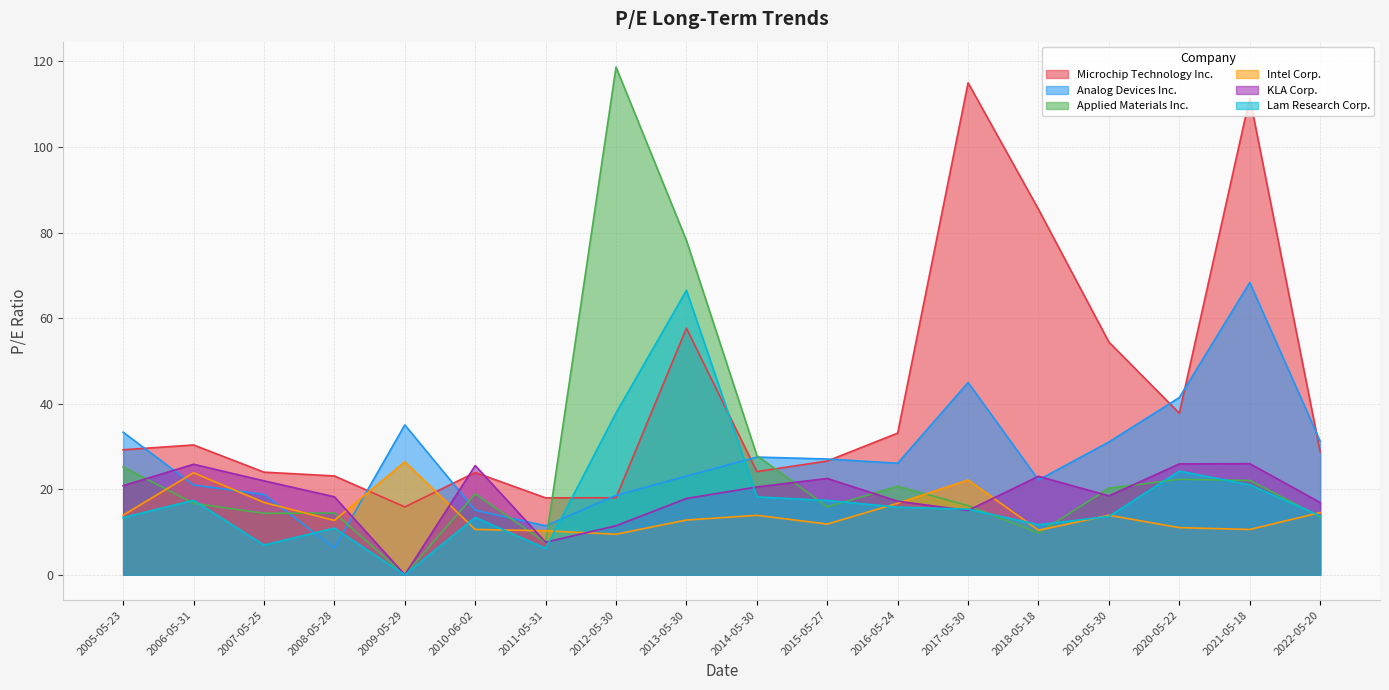

True or false: Lam Research Corp. has more than 0 points higher than both neighbors.

True